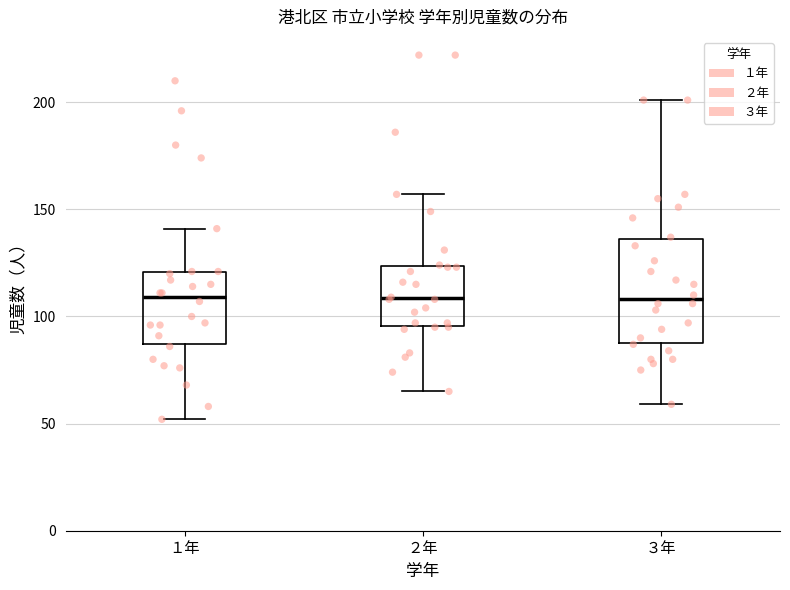

Where is the upper edge of the box for ３年 on the y-axis? The values are not printed on the chart, so give them approximately, as read against the axis.

135